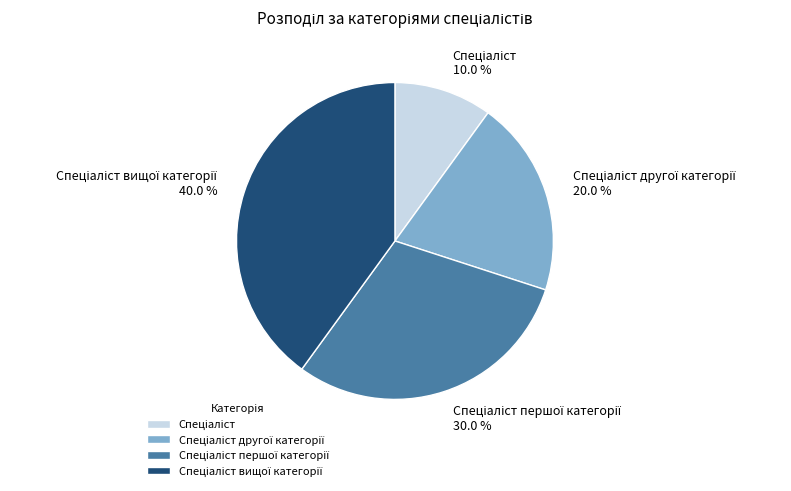

How many segments does this pie chart have?

4